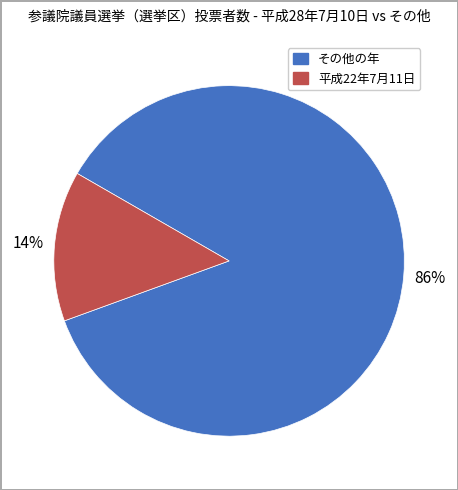

Is there a majority slice in this chart?

Yes